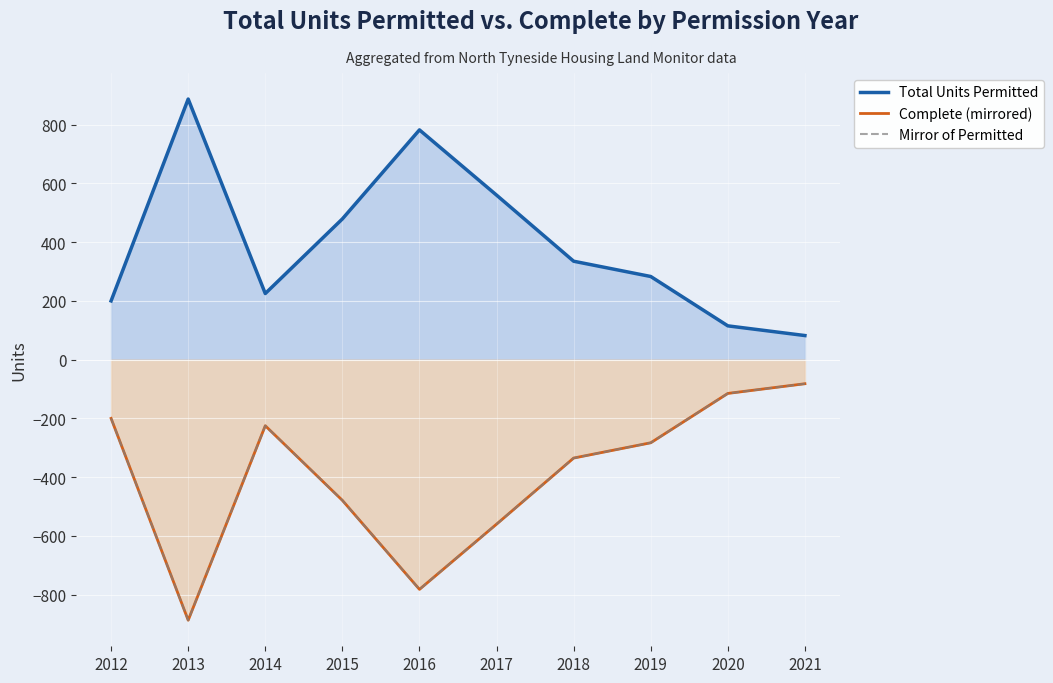

Which label corresponds to the largest value in the chart?

2013